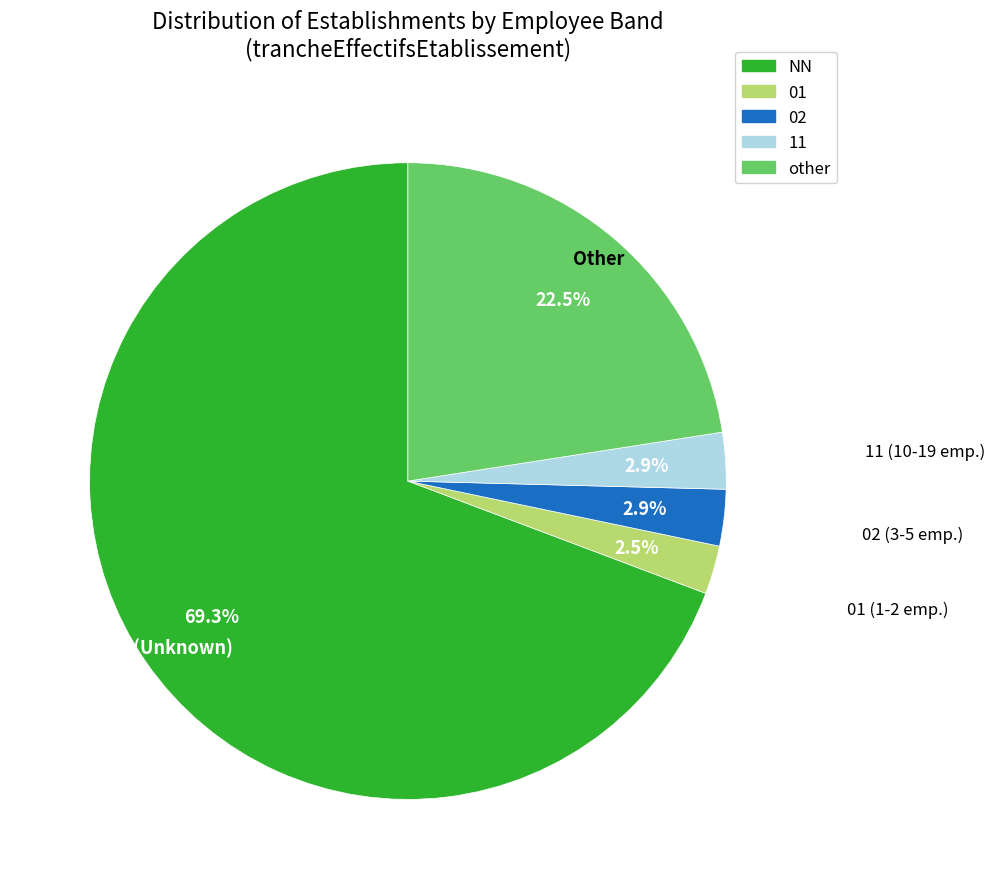

True or false: 11 accounts for 3% of the total.

True